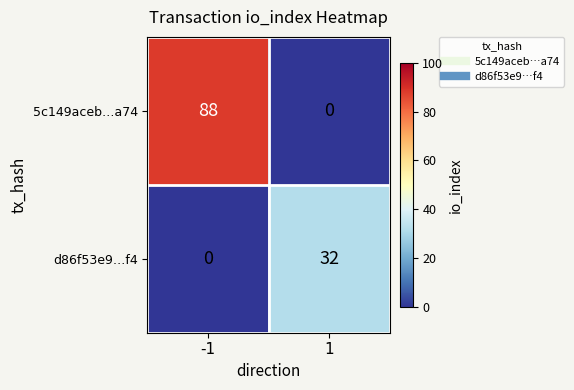

Which series changed the most between -1 and 1?

5c149aceb…a74